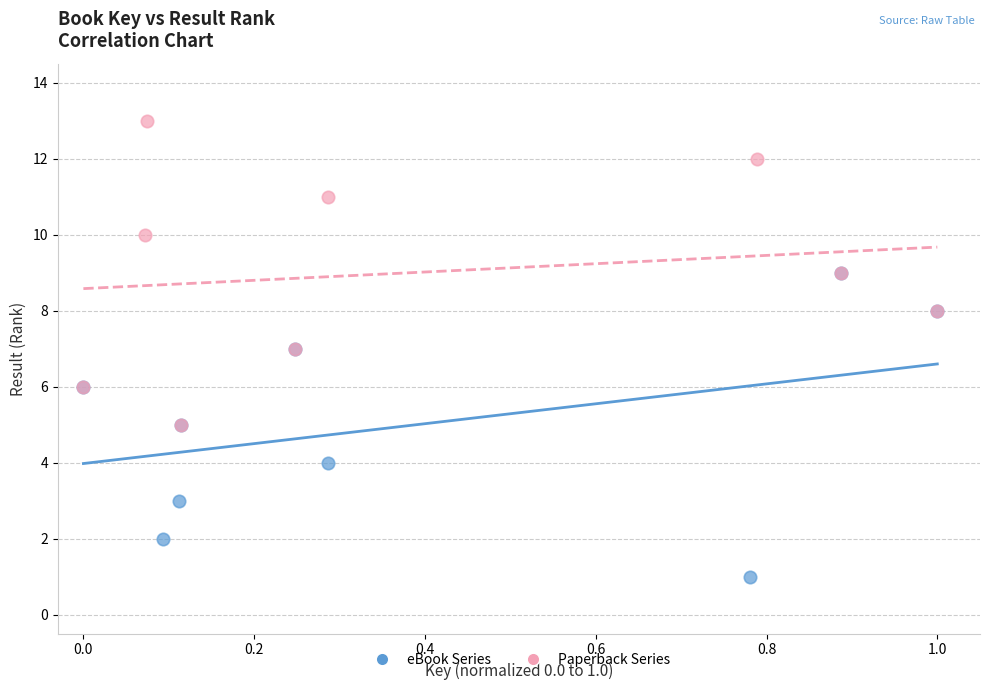

Which series reaches the minimum Y coordinate?

eBook Series